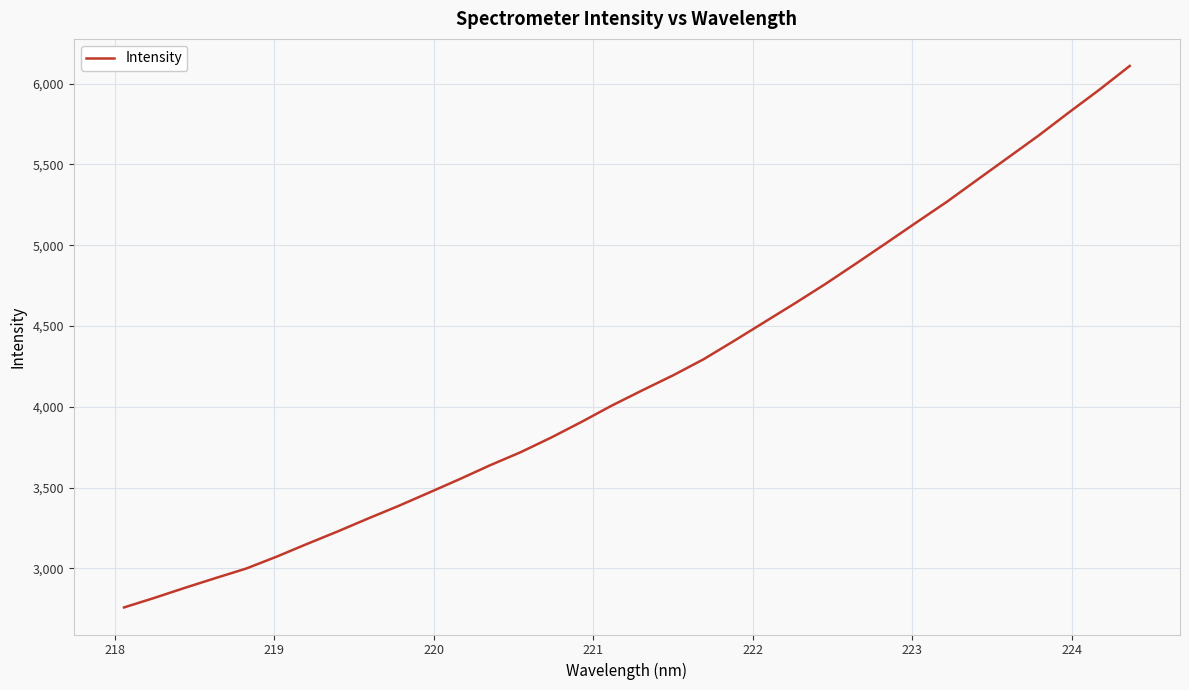

What is the smallest value displayed?

2758.4